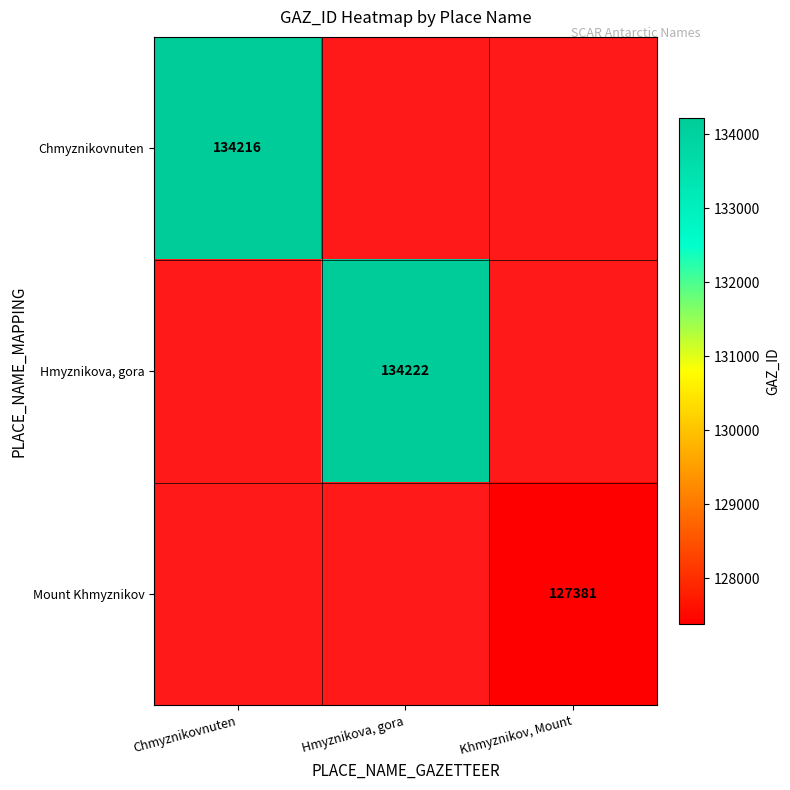

What is the minimum value shown in the chart?

127381.0